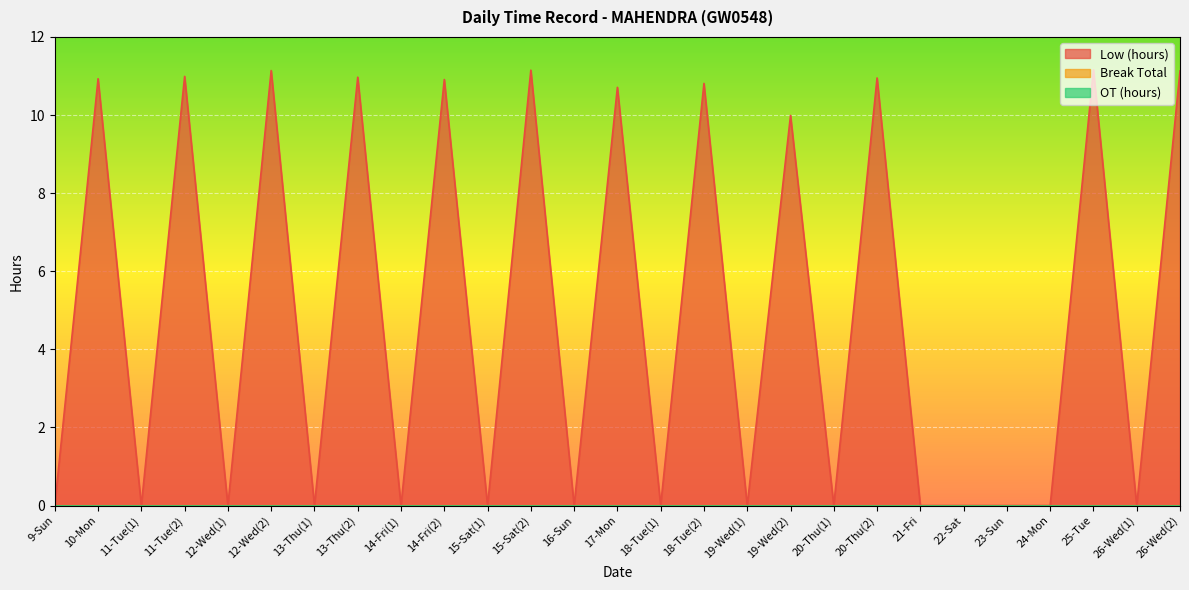

How many data points does each series have?

27